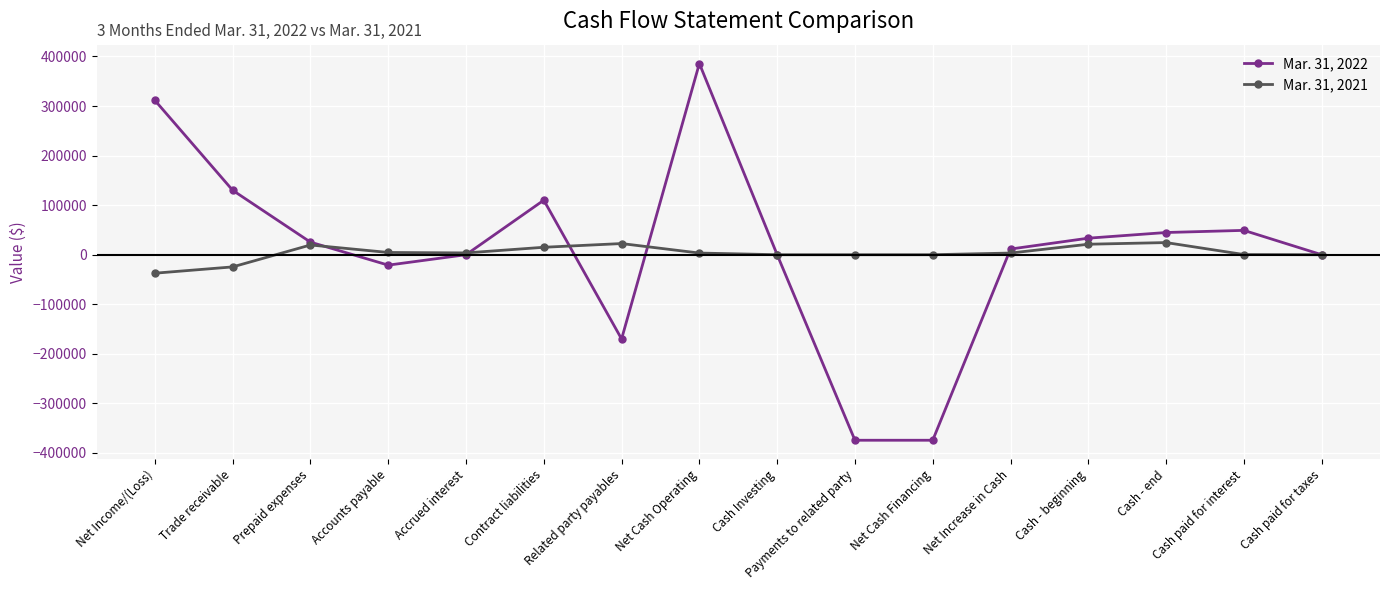

How many lines are shown in the chart?

2